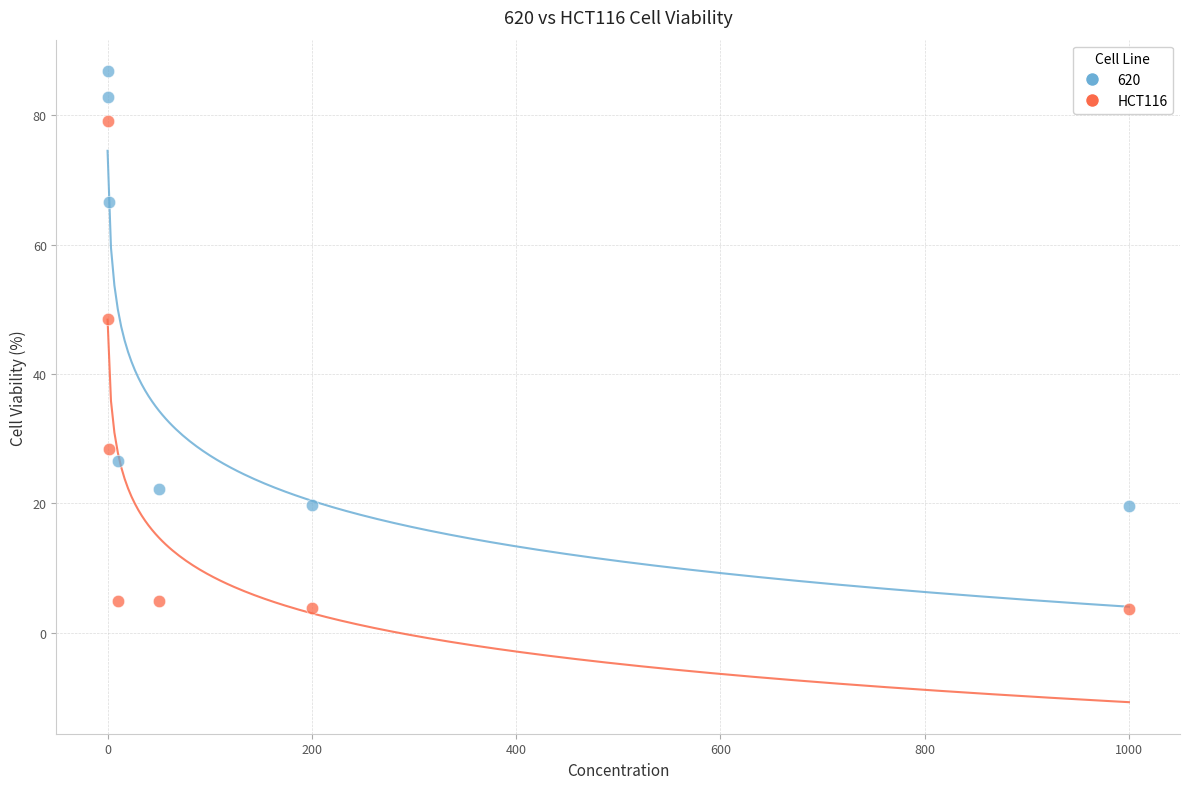

Which series has the widest spread of Y values?

HCT116